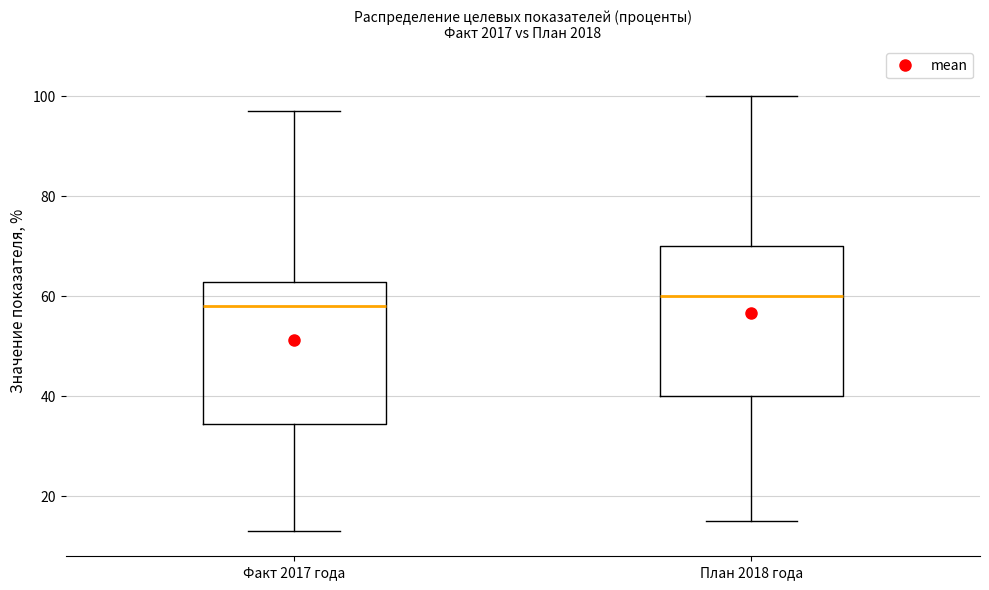

Reading left to right, read every box against the y-axis: the position of its median line, the range the box covers, and the ends of its whiskers. The values are not printed on the chart, so give them approximately, as read against the axis.

Факт 2017 года: median 58, box 34 to 62, whiskers 14 to 98
План 2018 года: median 60, box 40 to 70, whiskers 16 to 100